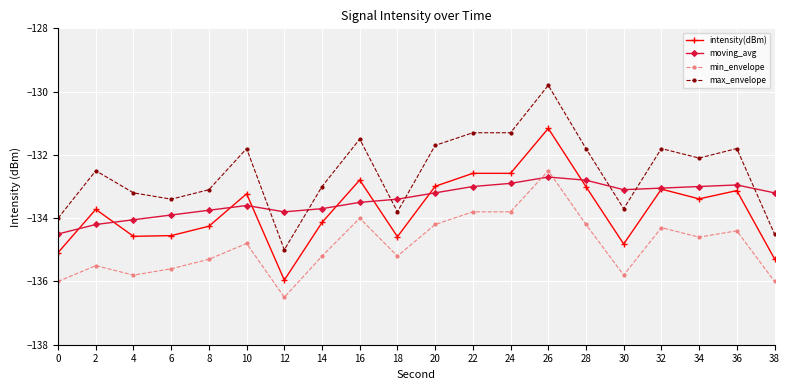

Count the number of categories in the chart.

20